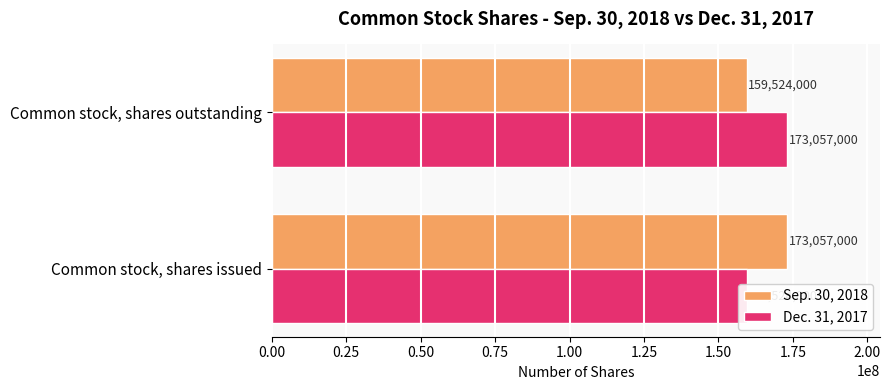

What is the sum of all Dec. 31, 2017 values?

332581000